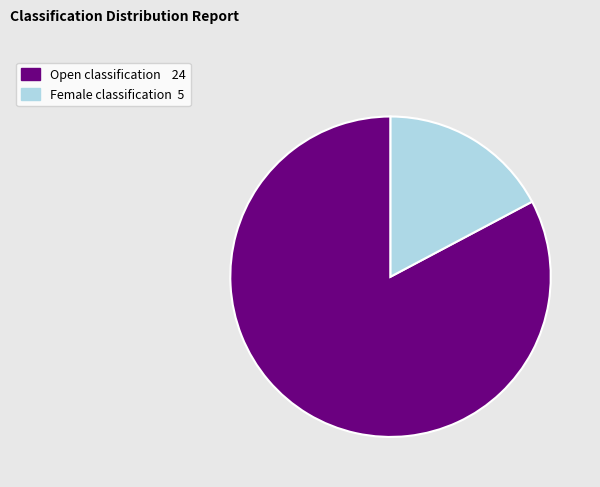

Is there any slice that represents more than half of the pie?

Yes